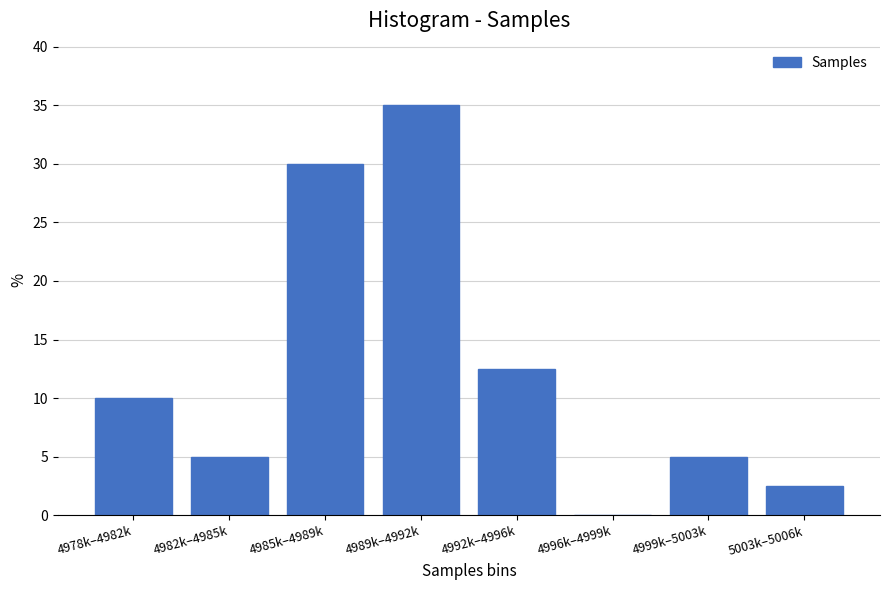

Reading left to right, transcribe all the data shown in this chart.

4978k–4982k=10.0	4982k–4985k=5.0	4985k–4989k=30.0	4989k–4992k=35.0	4992k–4996k=12.5	4996k–4999k=0.0	4999k–5003k=5.0	5003k–5006k=2.5